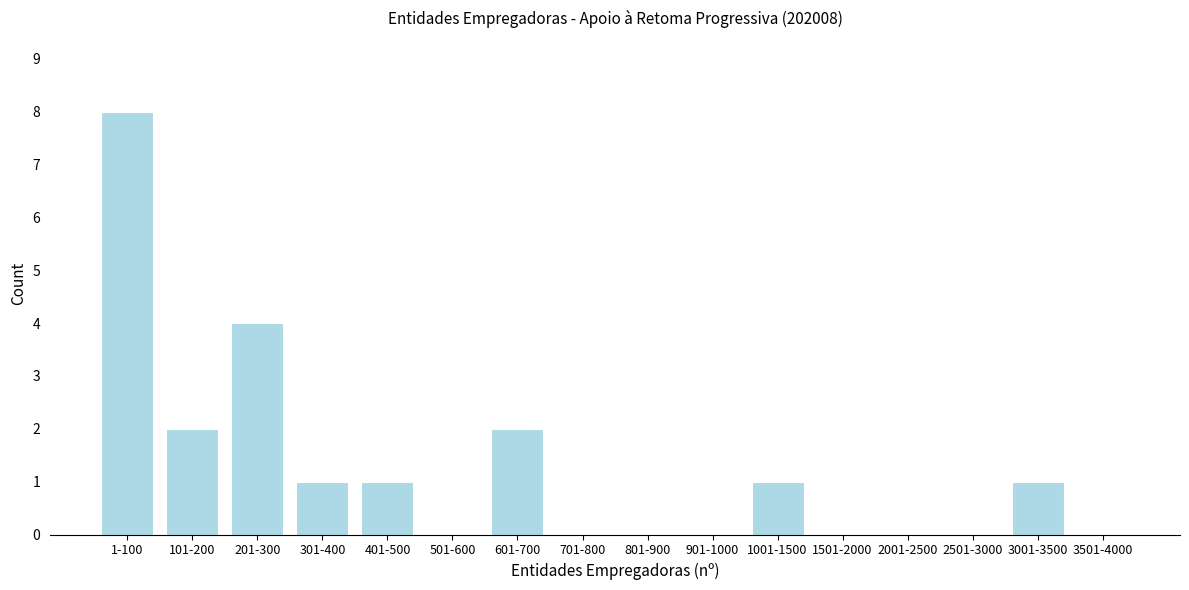

Reading right to left, what are all the values shown in this chart?

3501-4000=0	3001-3500=1	2501-3000=0	2001-2500=0	1501-2000=0	1001-1500=1	901-1000=0	801-900=0	701-800=0	601-700=2	501-600=0	401-500=1	301-400=1	201-300=4	101-200=2	1-100=8